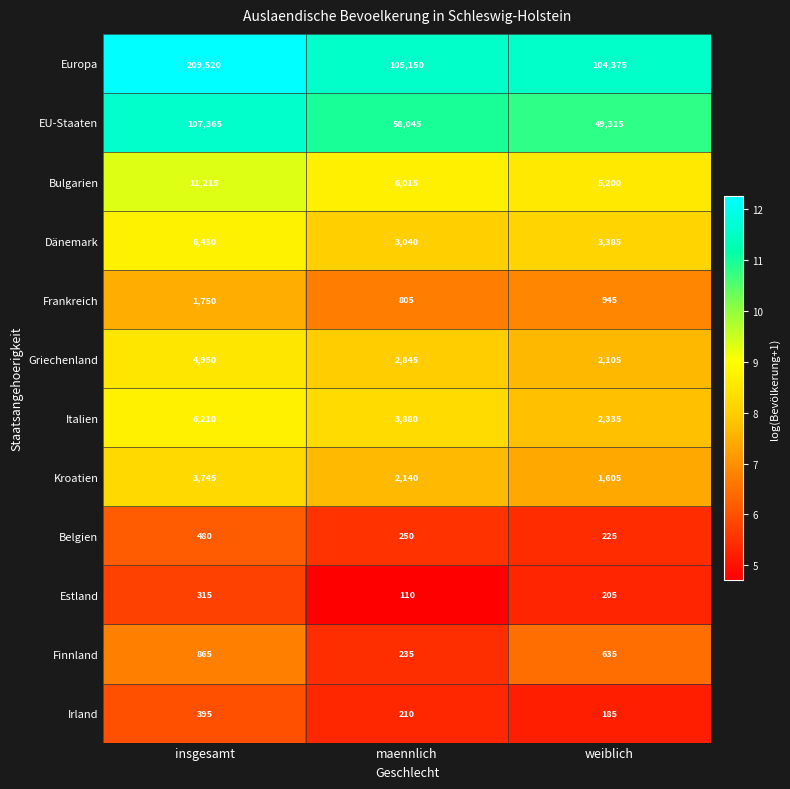

What is the spread (max minus min) of values at insgesamt?

209205